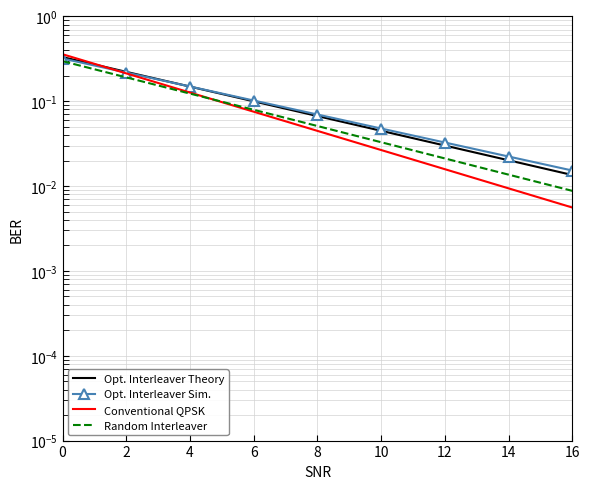

The Random Interleaver series shows 0.3 at 2. True or false?

False